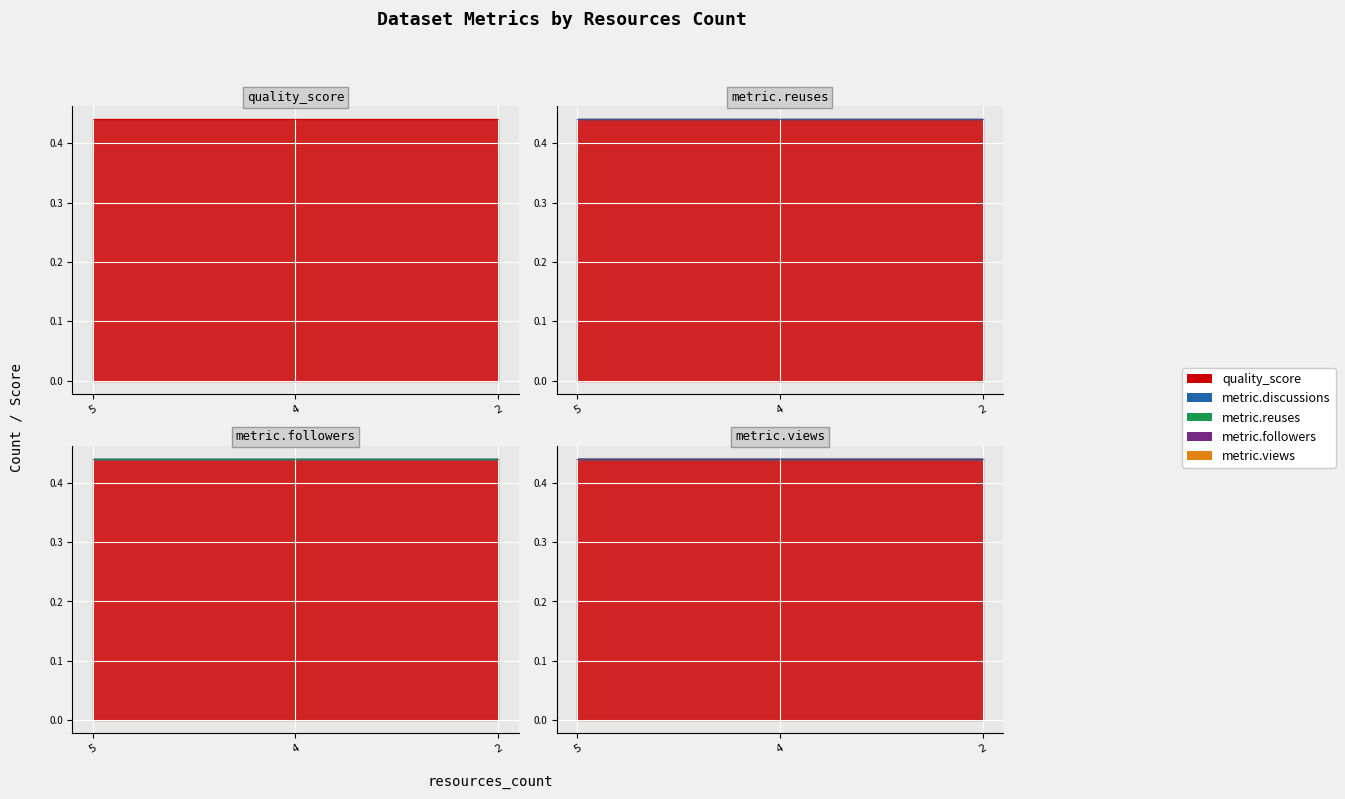

At which category does the chart reach its peak across all series?

5